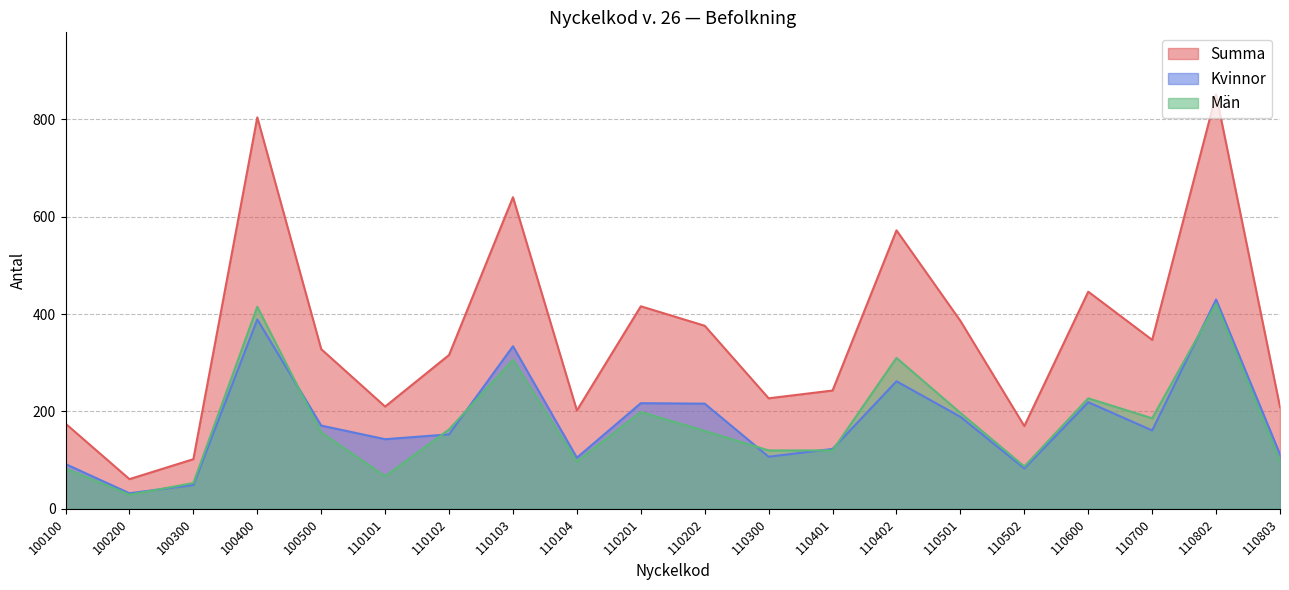

How many lines are shown in the chart?

3